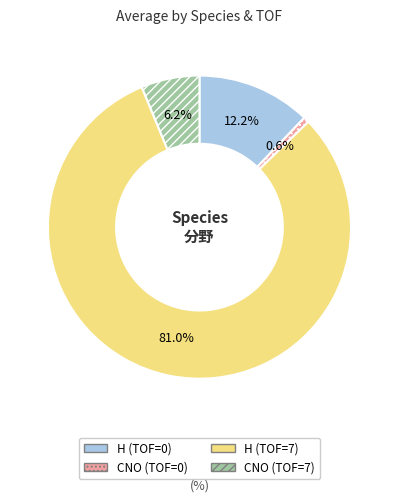

Is it true that CNO (TOF=0) is 11% of the pie?

False